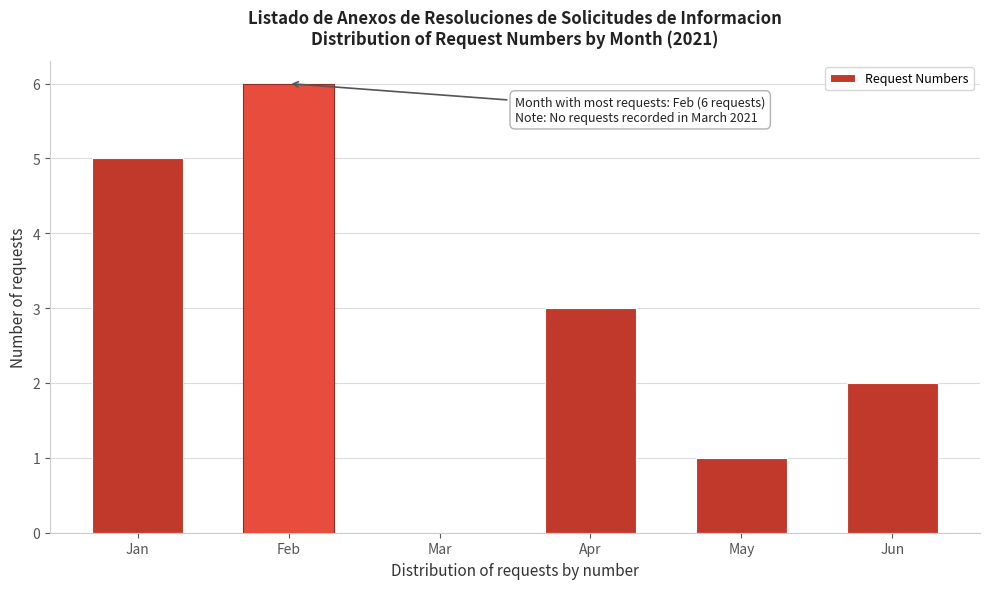

What is the sum of all values?

17